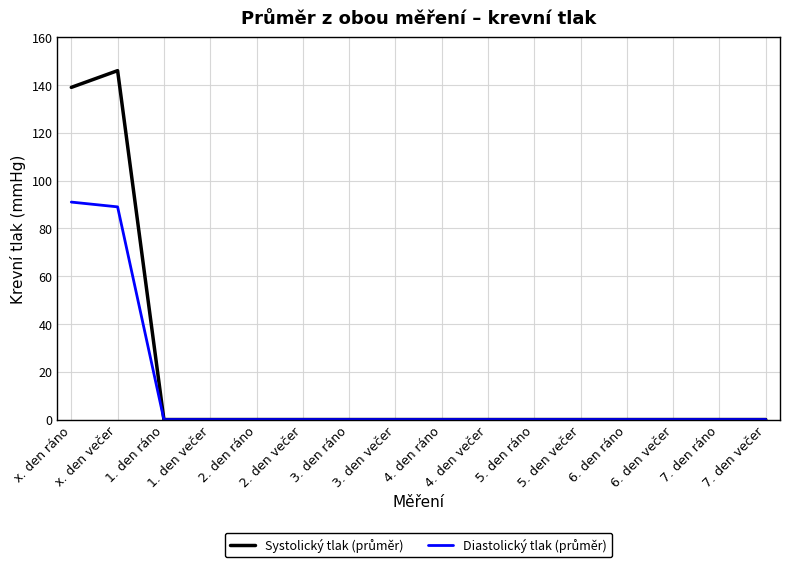

Does the chart have visible grid lines?

Yes